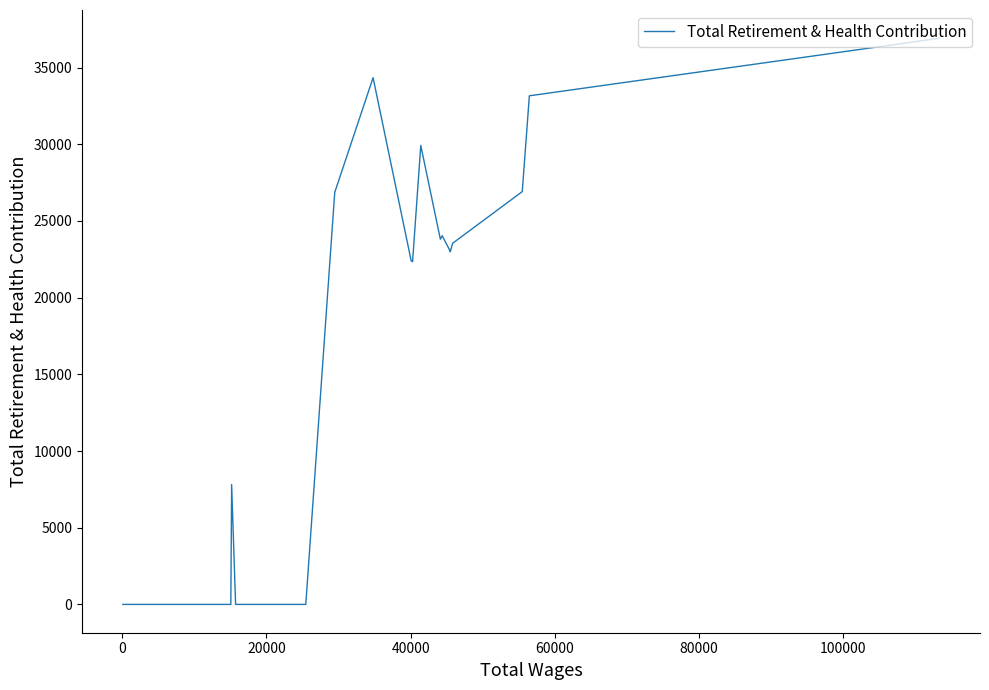

How many values exceed 0?

14